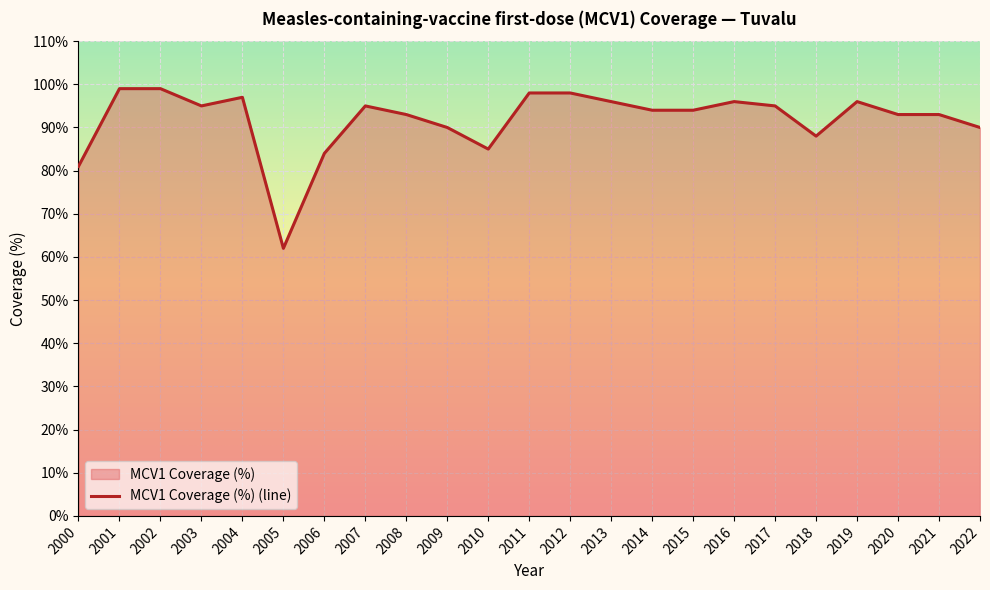

The chart shows a value of 95 at 2017. True or false?

True